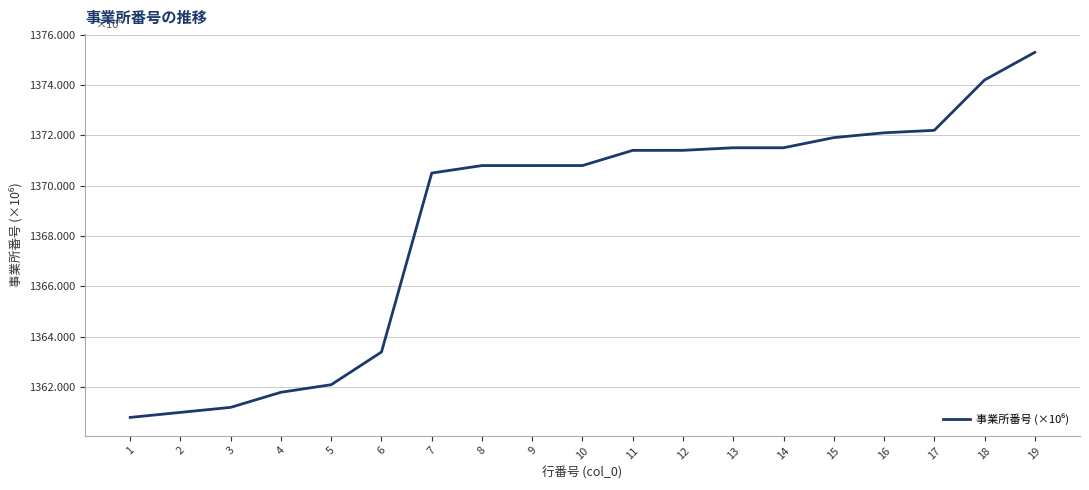

What is the change in value from 5 to 13?

+9.4